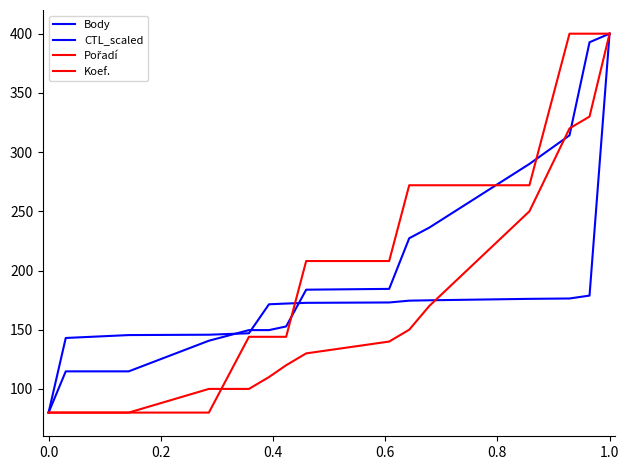

How many lines are shown in the chart?

4